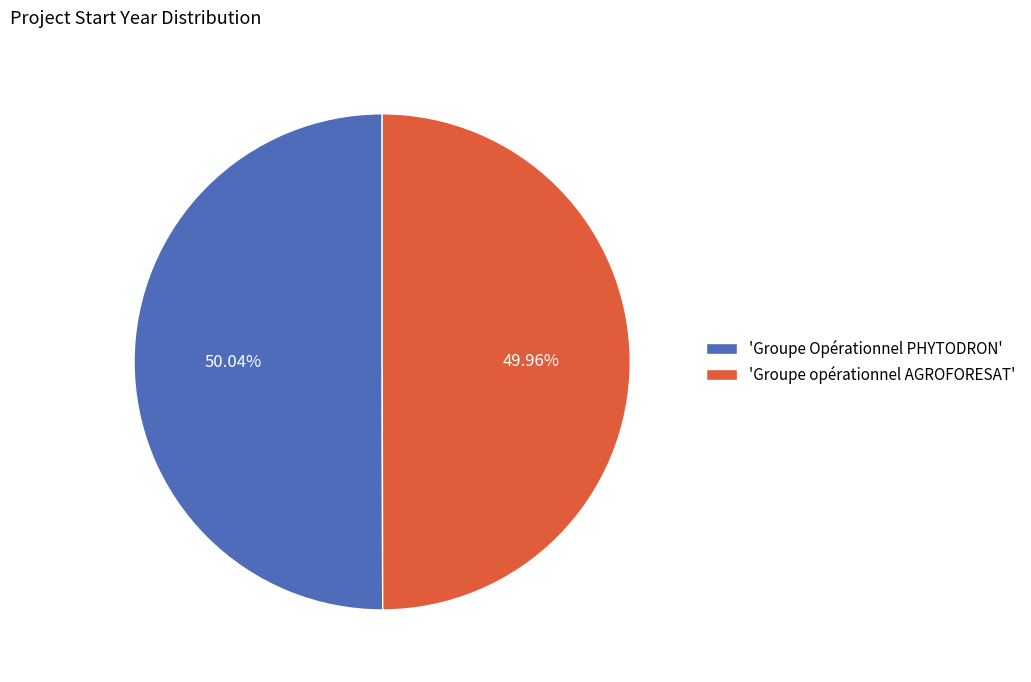

What is the ratio of the value at 'Groupe opérationnel AGROFORESAT' to the value at 'Groupe Opérationnel PHYTODRON'?

1.0